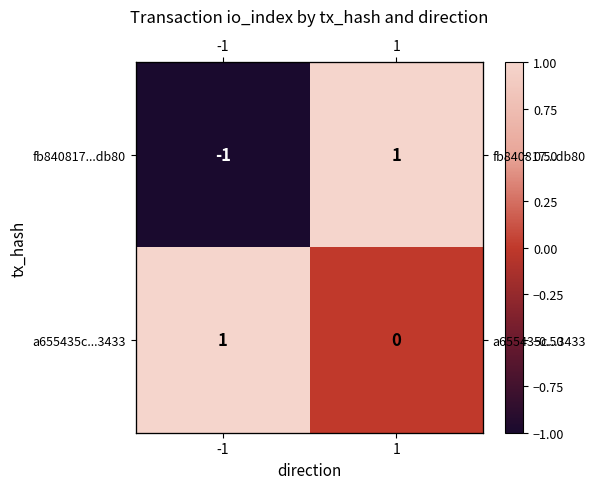

What is the highest value of the a655435c...3433 series?

1